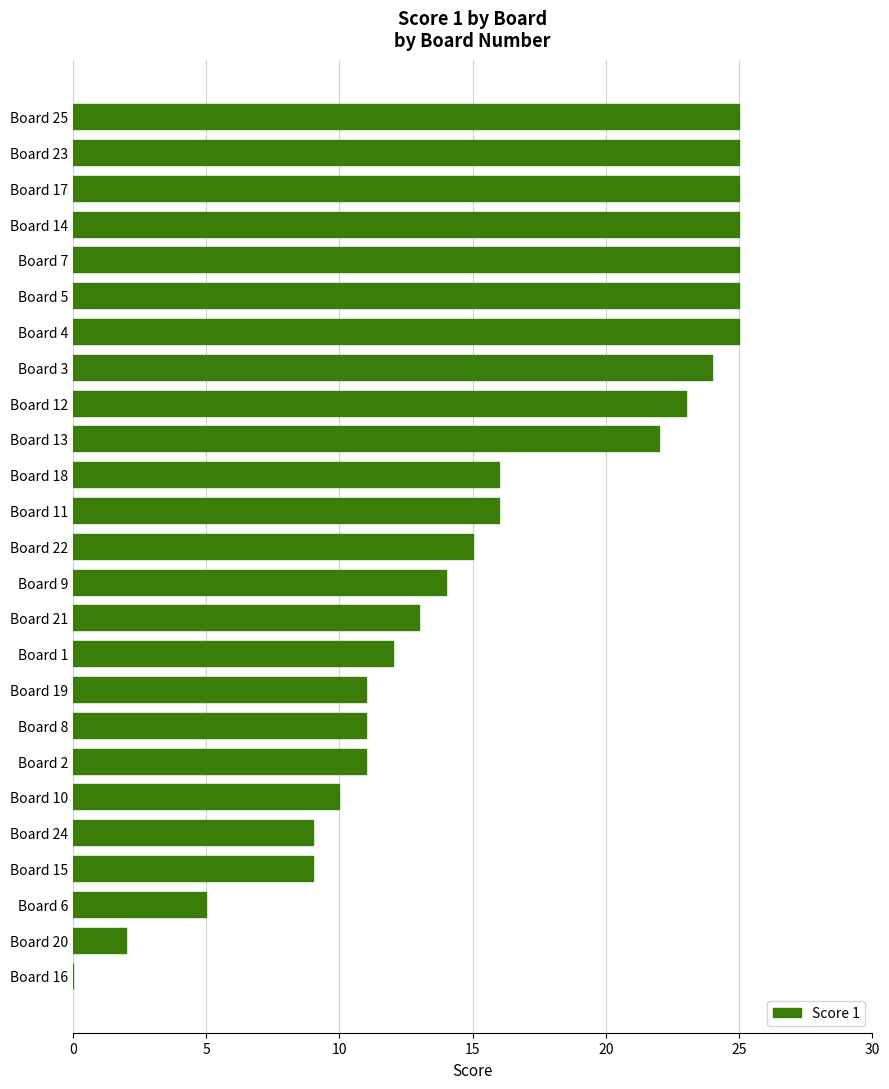

Reading bottom to top, transcribe all the data shown in this chart.

Board 16=0	Board 20=2	Board 6=5	Board 15=9	Board 24=9	Board 10=10	Board 2=11	Board 8=11	Board 19=11	Board 1=12	Board 21=13	Board 9=14	Board 22=15	Board 11=16	Board 18=16	Board 13=22	Board 12=23	Board 3=24	Board 4=25	Board 5=25	Board 7=25	Board 14=25	Board 17=25	Board 23=25	Board 25=25